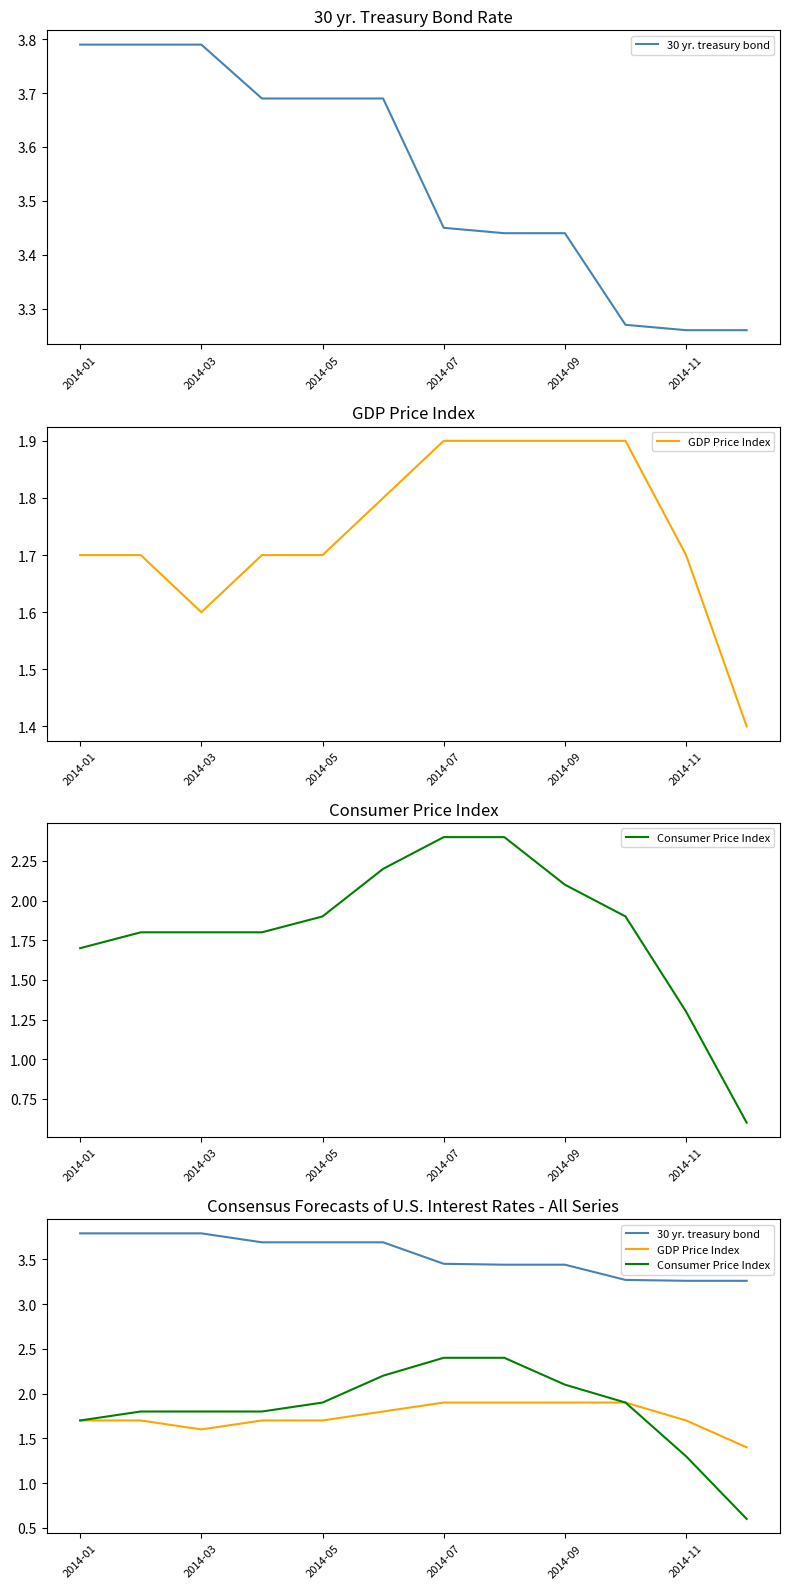

What is the maximum value for Consumer Price Index?

2.4